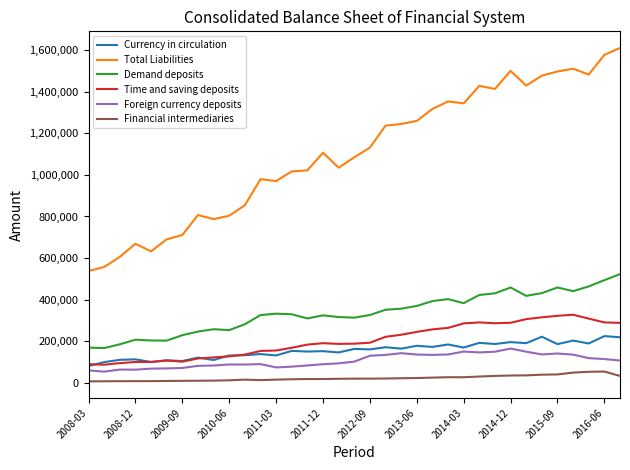

Does the chart have visible grid lines?

No